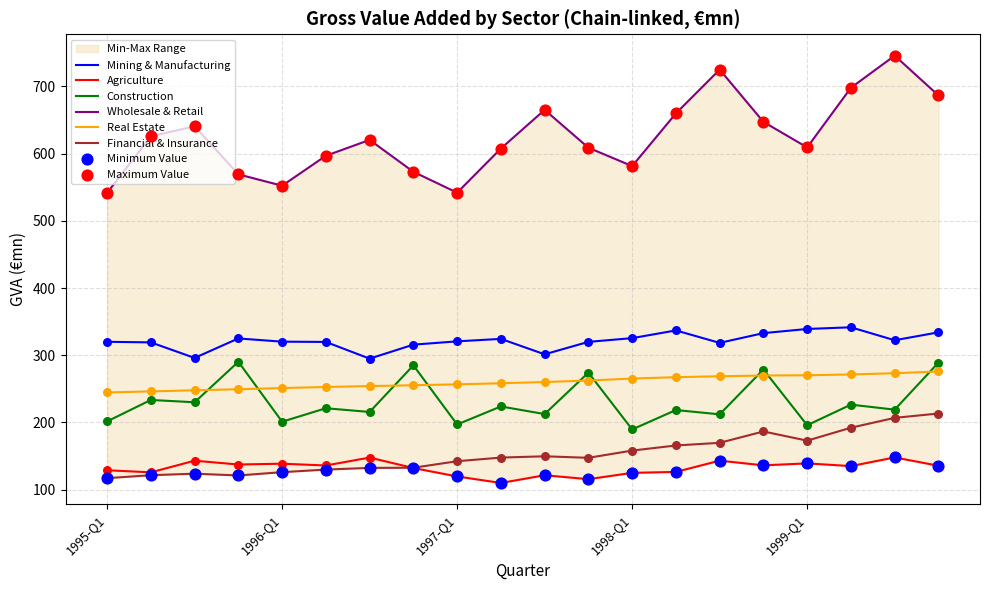

Is the value of Mining & Manufacturing at 1995-Q3 greater than the value of Agriculture at 1998-Q3?

Yes